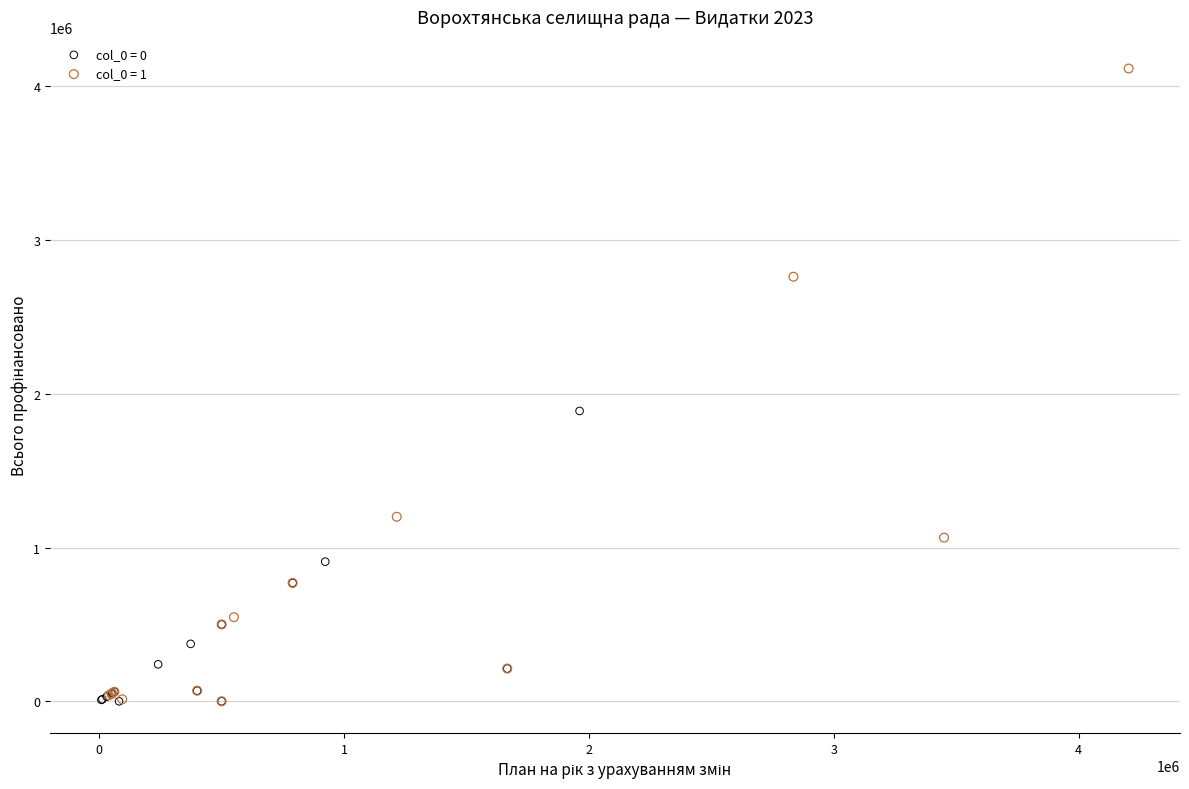

Which series contains the highest Y value?

col_0 = 1